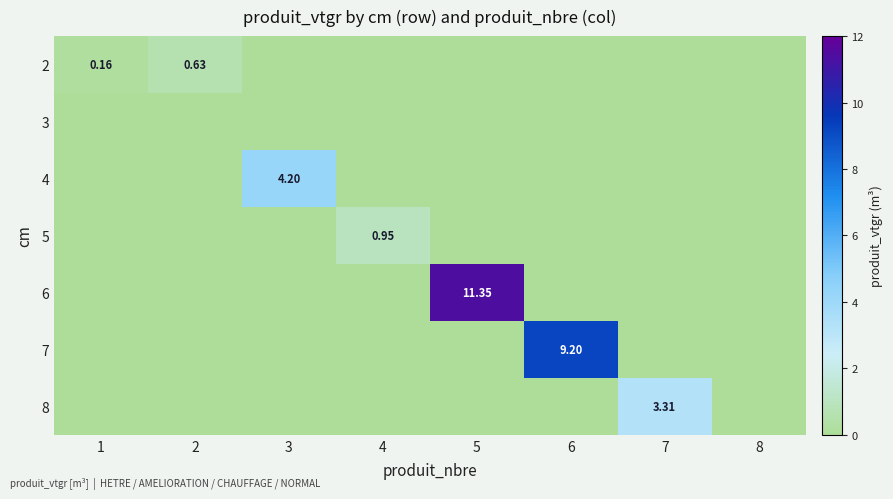

List the series in order of their peak value, highest first.

6, 7, 4, 8, 5, 2, 3